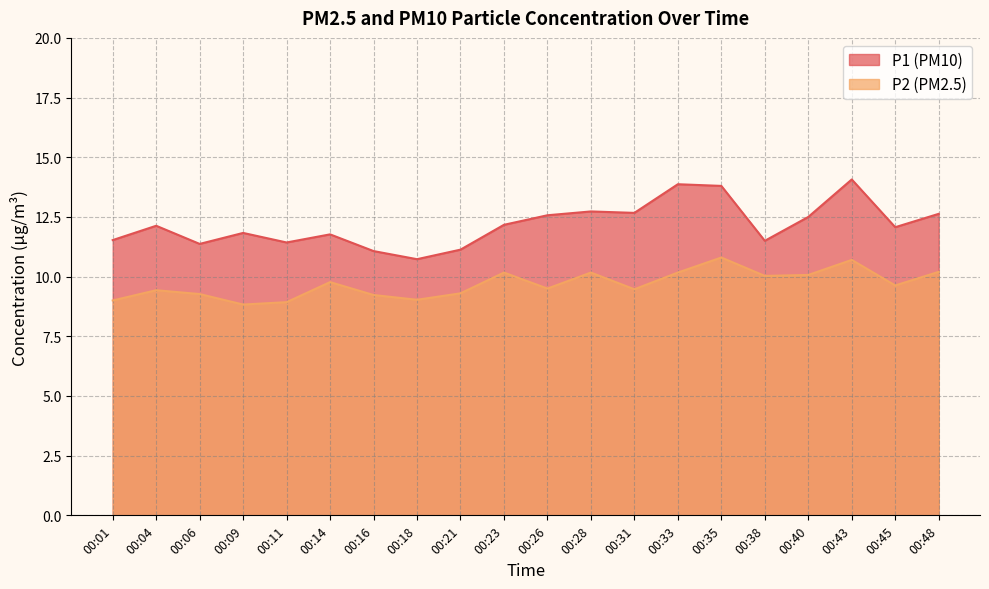

What is the value of the P1 point at the 19th from the left?

12.1